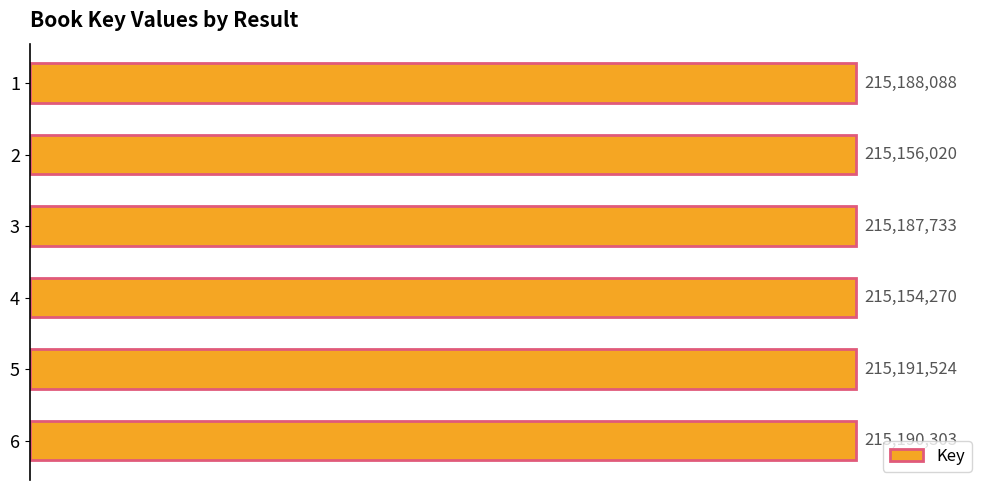

Does the chart contain any negative values?

No